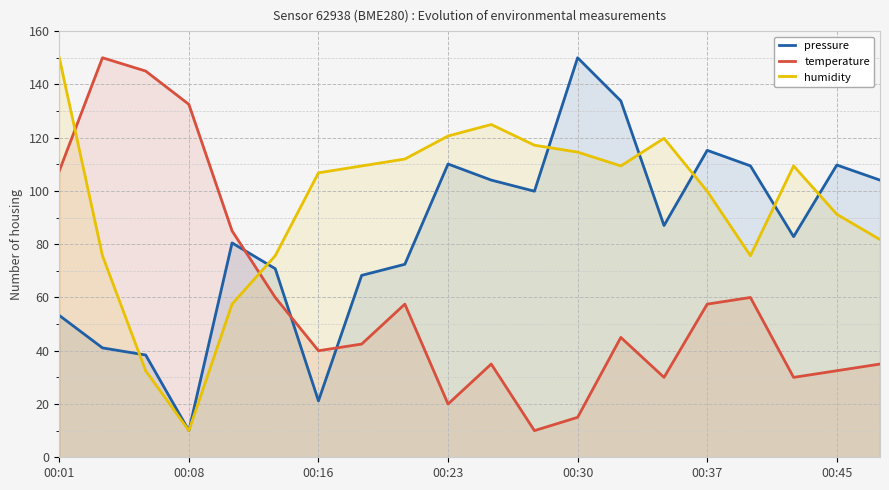

List the series in order of their peak value, highest first.

pressure, temperature, humidity